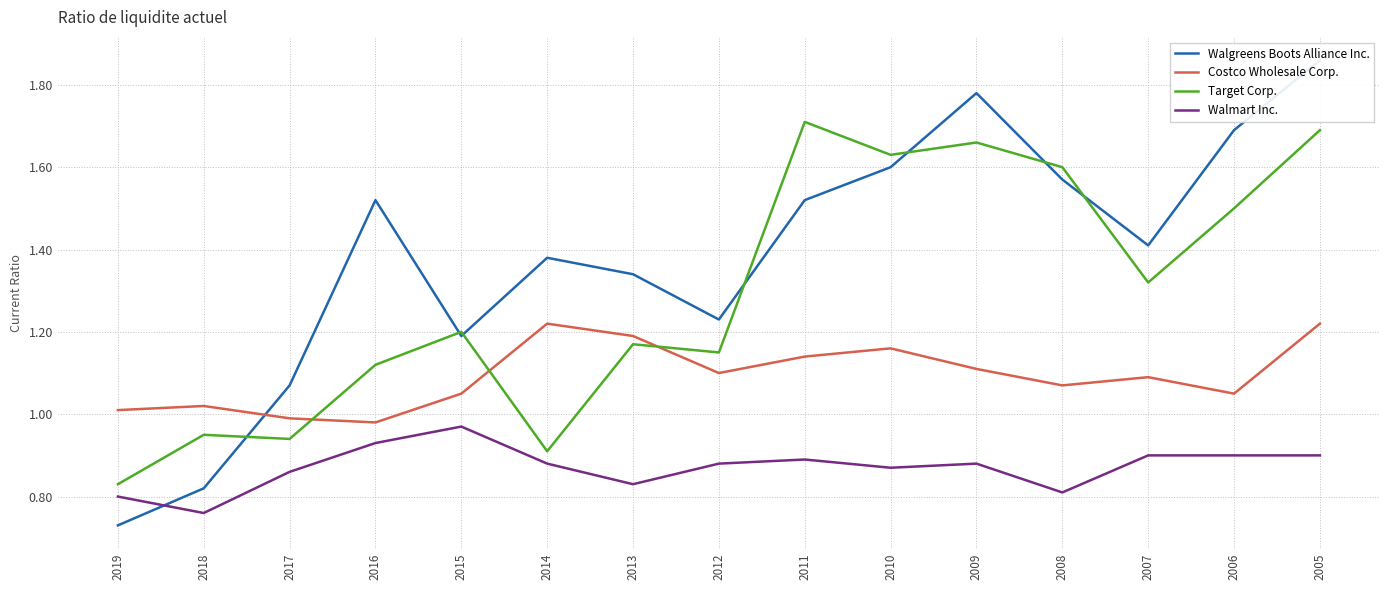

Is it true that Walgreens Boots Alliance Inc. equals 1.6 at 2010?

True